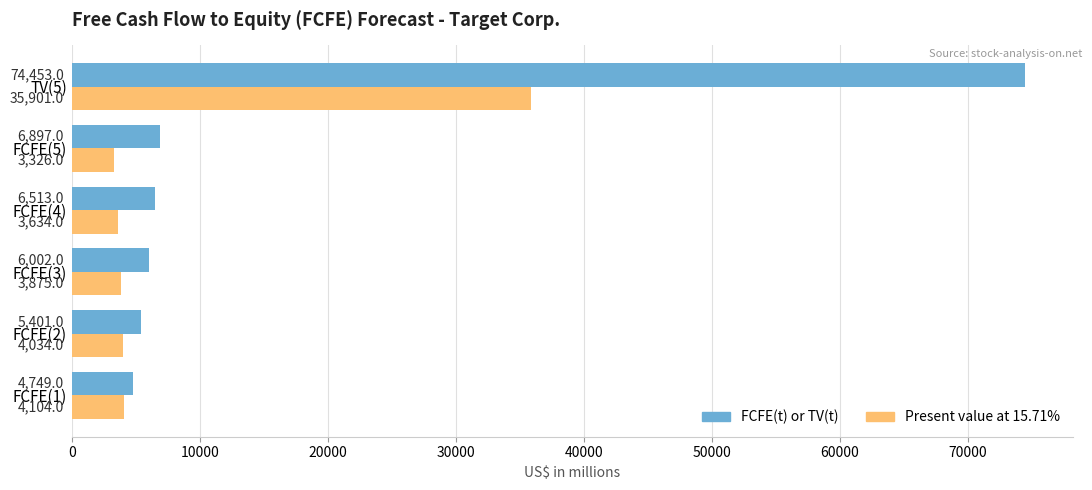

At which category is the sum across all series the highest?

TV(5)